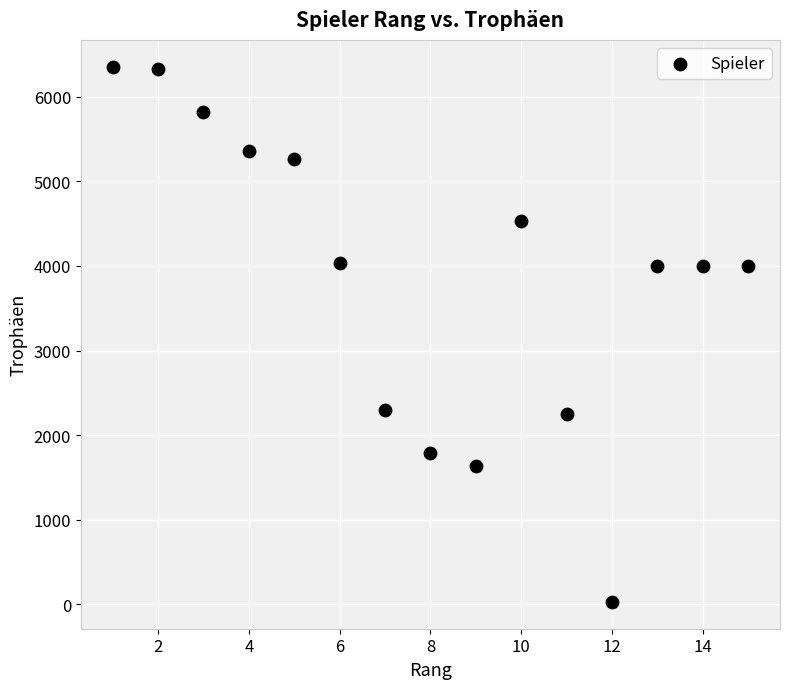

What is the range of Y values (max minus min)?

6324